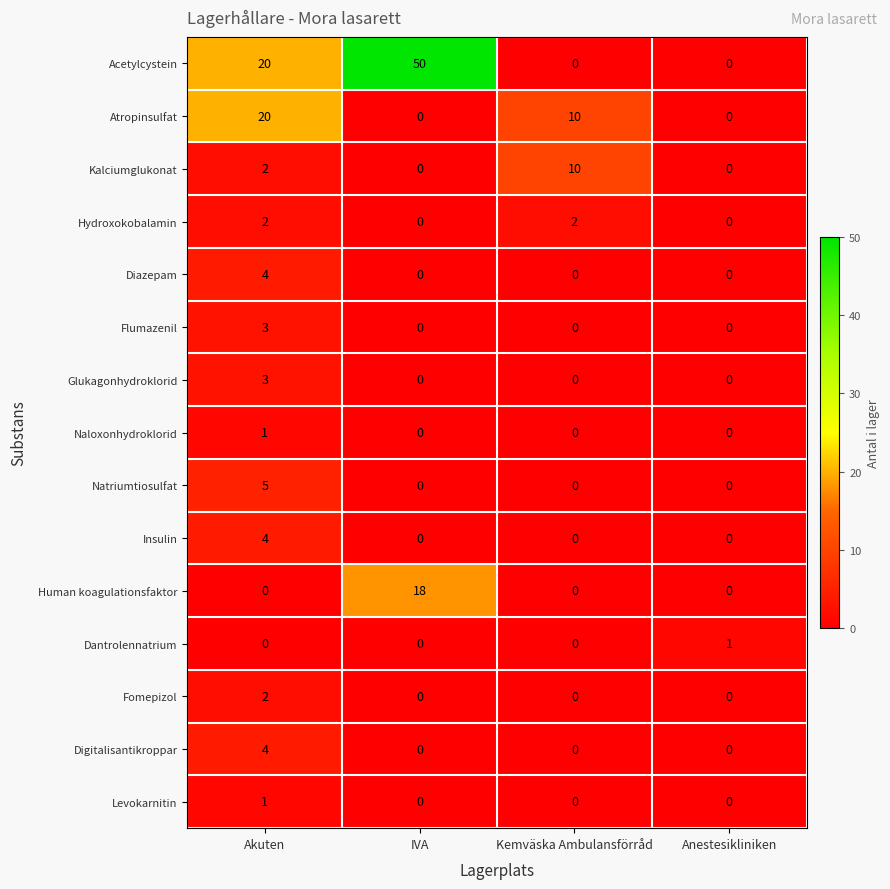

Count the Glukagonhydroklorid values in the range 0 to 3.

4